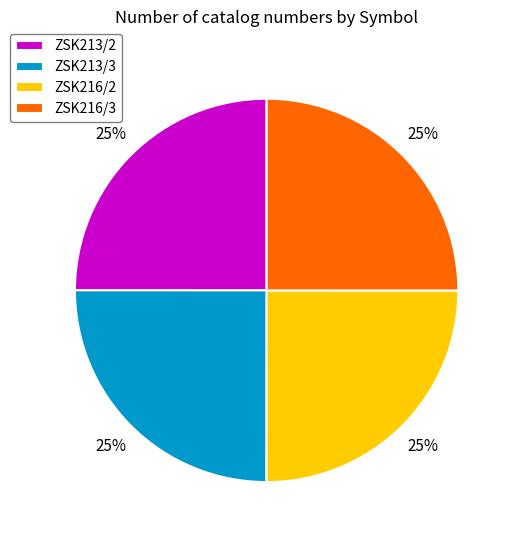

What is the ratio of the value at ZSK216/2 to the value at ZSK213/3?

1.0